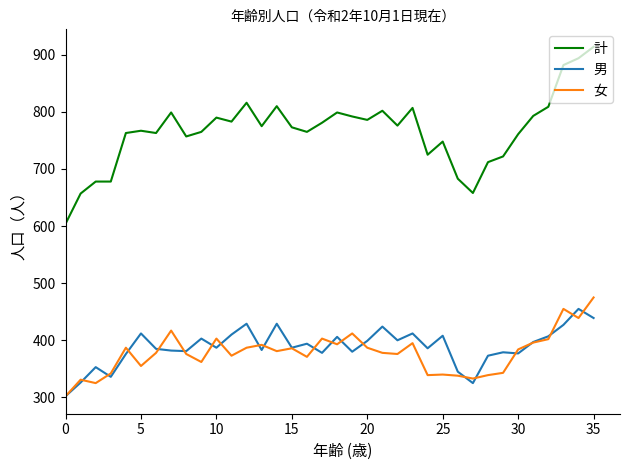

Which series has the largest range (max minus min)?

計